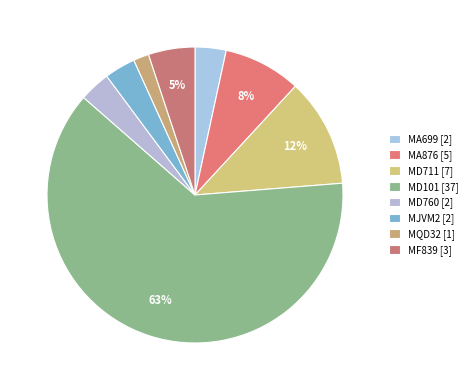

How many segments does this pie chart have?

8